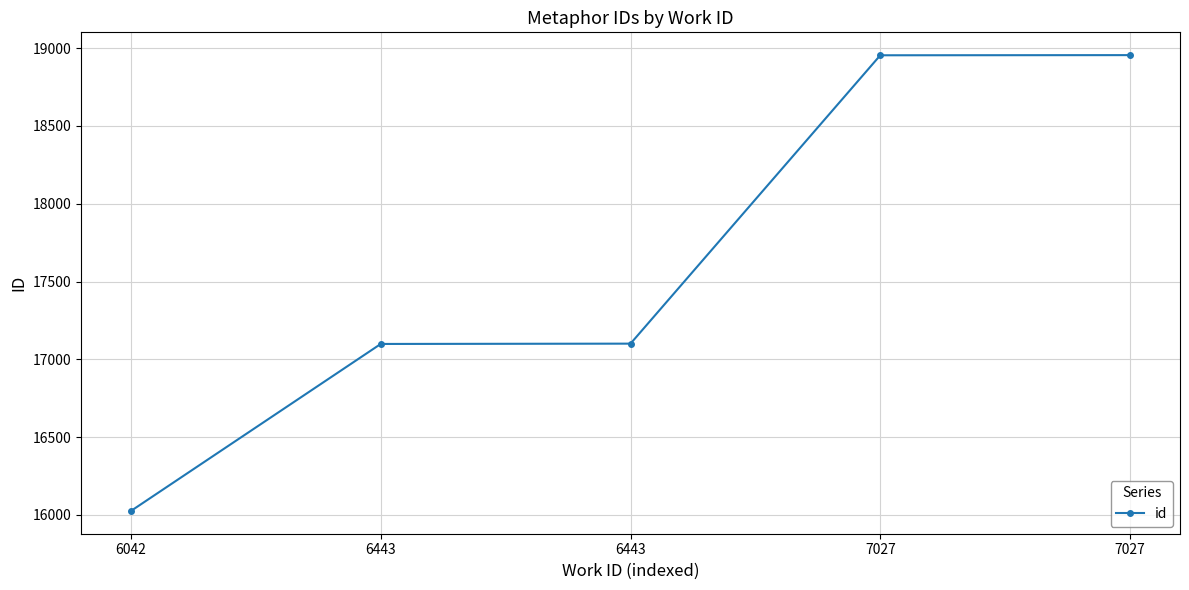

What is the difference between the maximum and second lowest values?

1856